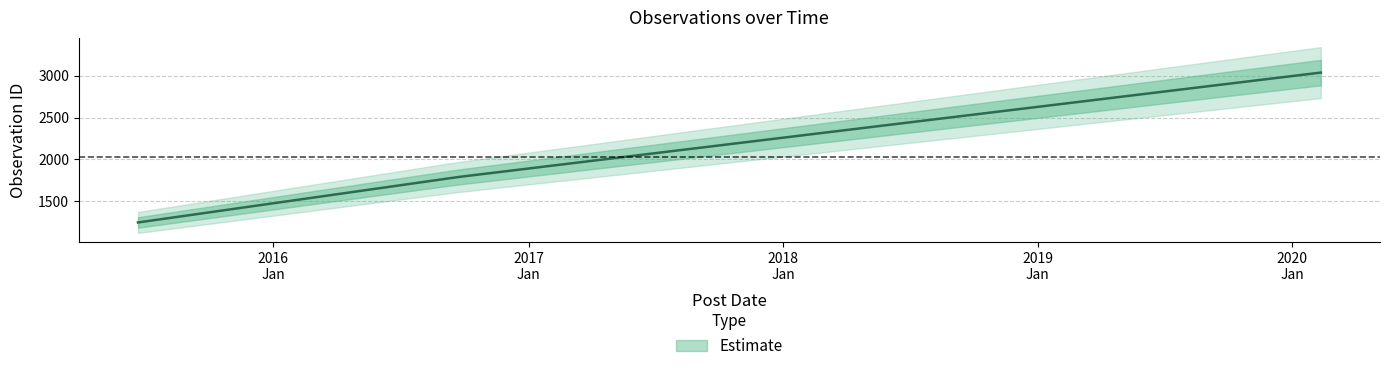

Which category has the lowest value across all series?

2015-06-21